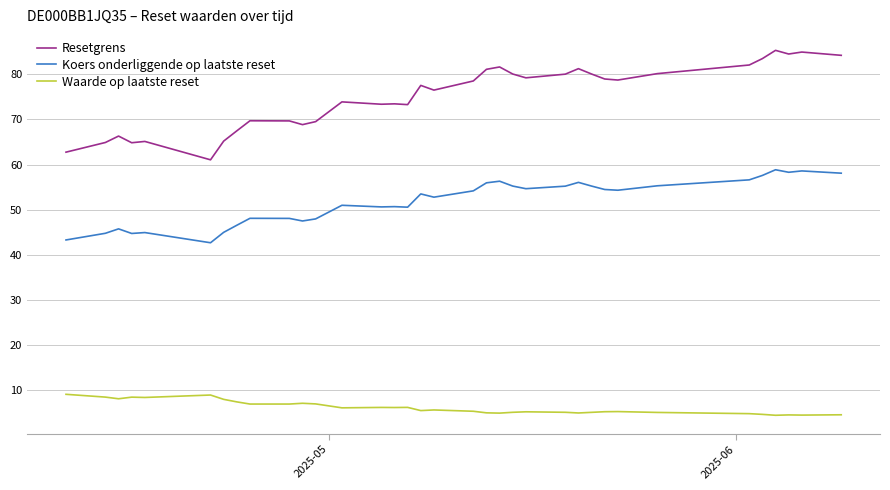

Rank the series by their maximum value, from highest to lowest.

Resetgrens, Koers onderliggende op laatste reset, Waarde op laatste reset